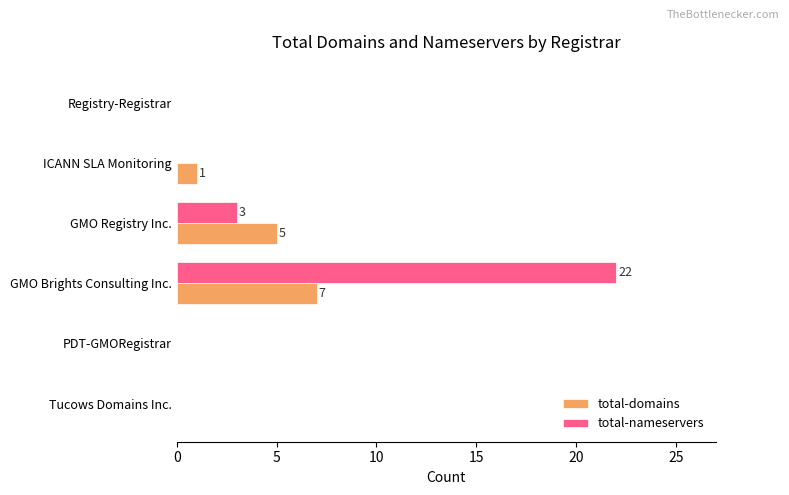

At which label is total-nameservers closest to 11?

GMO Registry Inc.